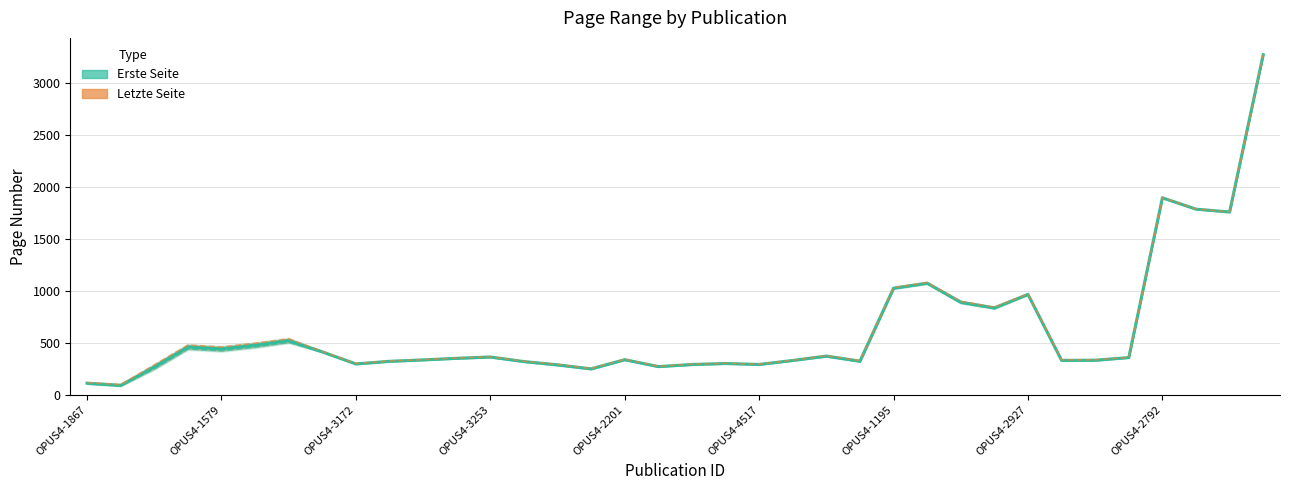

At how many categories does at least one series exceed 2369?

1